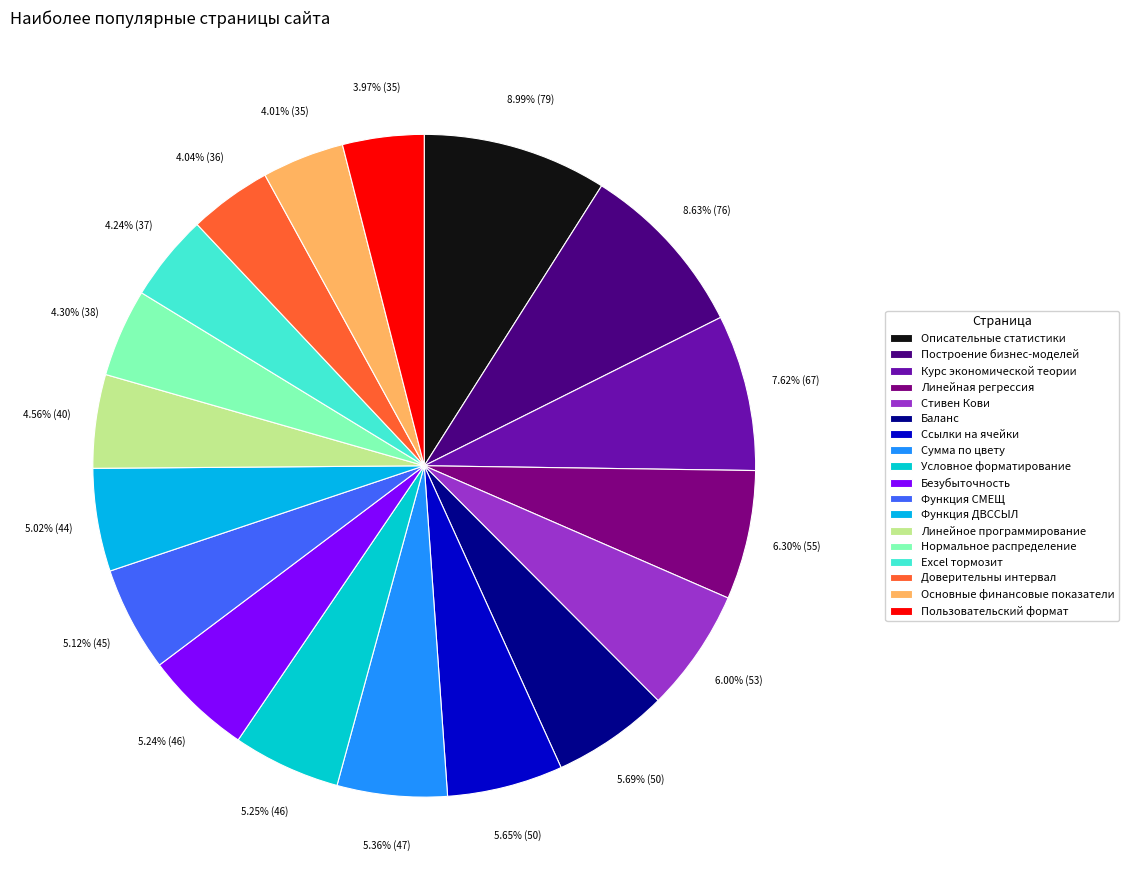

How many slices are in this pie chart?

18